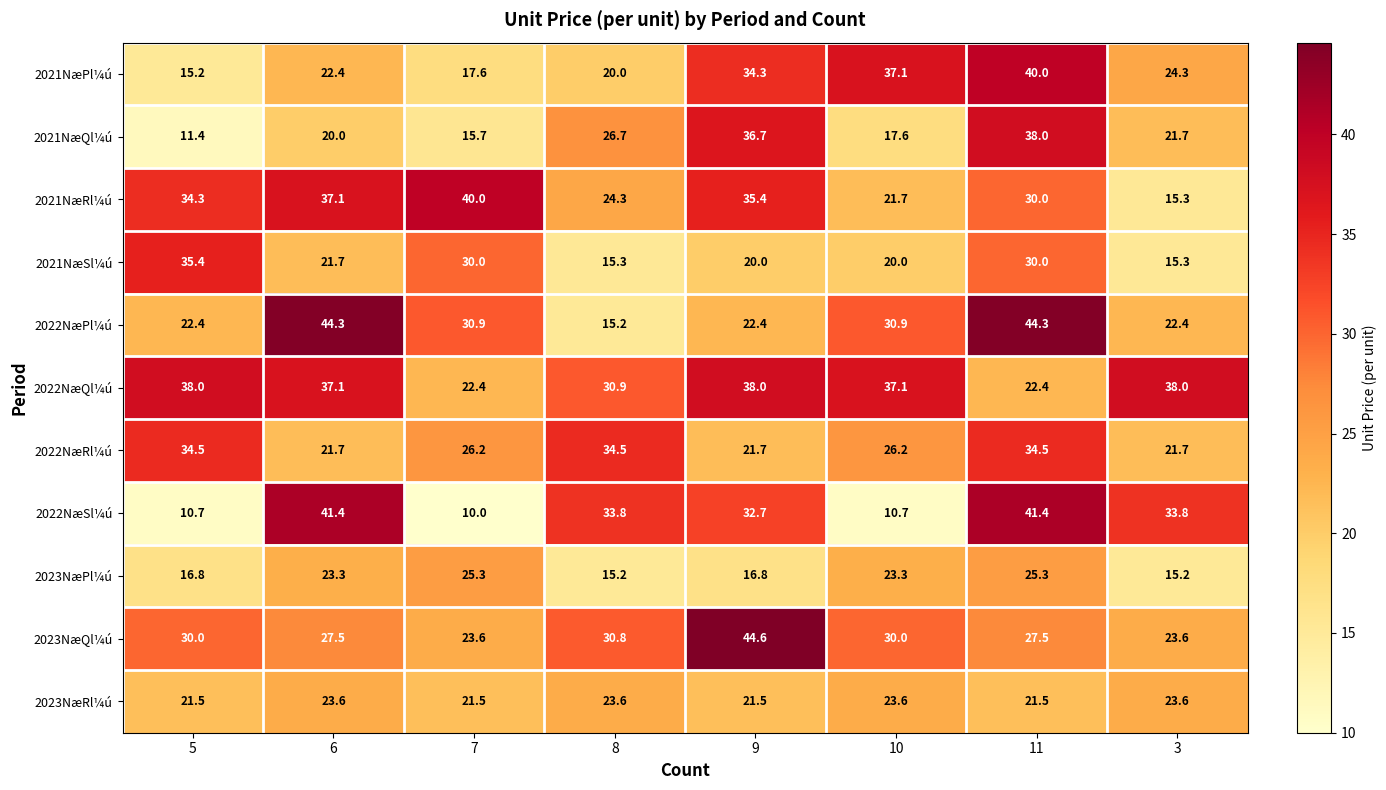

Rank the series at 9 from lowest to highest value.

2023NæPl¼ú, 2021NæSl¼ú, 2023NæRl¼ú, 2022NæRl¼ú, 2022NæPl¼ú, 2022NæSl¼ú, 2021NæPl¼ú, 2021NæRl¼ú, 2021NæQl¼ú, 2022NæQl¼ú, 2023NæQl¼ú